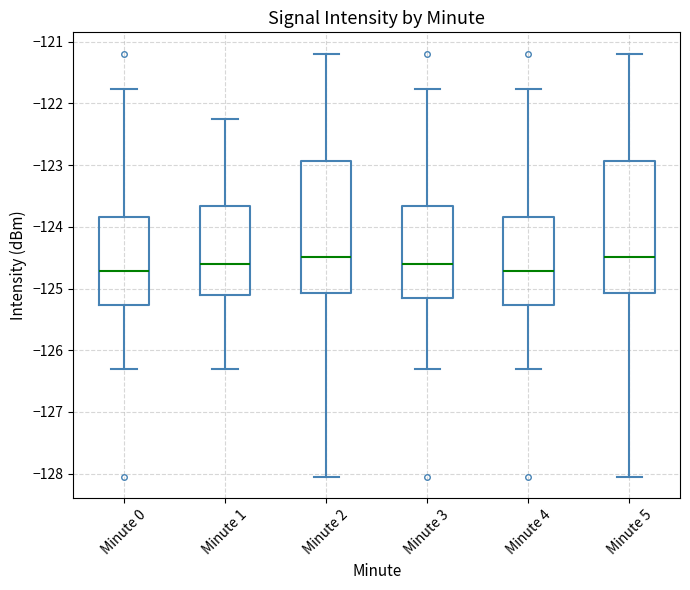

Reading left to right, transcribe this box plot: for each box, give where its median line is, the range the box spans, and where its two whiskers end, as read against the y-axis. The values are not printed on the chart, so give them approximately, as read against the axis.

Minute 0: median -124.7, box -125.3 to -123.8, whiskers -126.3 to -121.8
Minute 1: median -124.6, box -125.1 to -123.7, whiskers -126.3 to -122.3
Minute 2: median -124.5, box -125.1 to -122.9, whiskers -128.1 to -121.2
Minute 3: median -124.6, box -125.2 to -123.7, whiskers -126.3 to -121.8
Minute 4: median -124.7, box -125.3 to -123.8, whiskers -126.3 to -121.8
Minute 5: median -124.5, box -125.1 to -122.9, whiskers -128.1 to -121.2